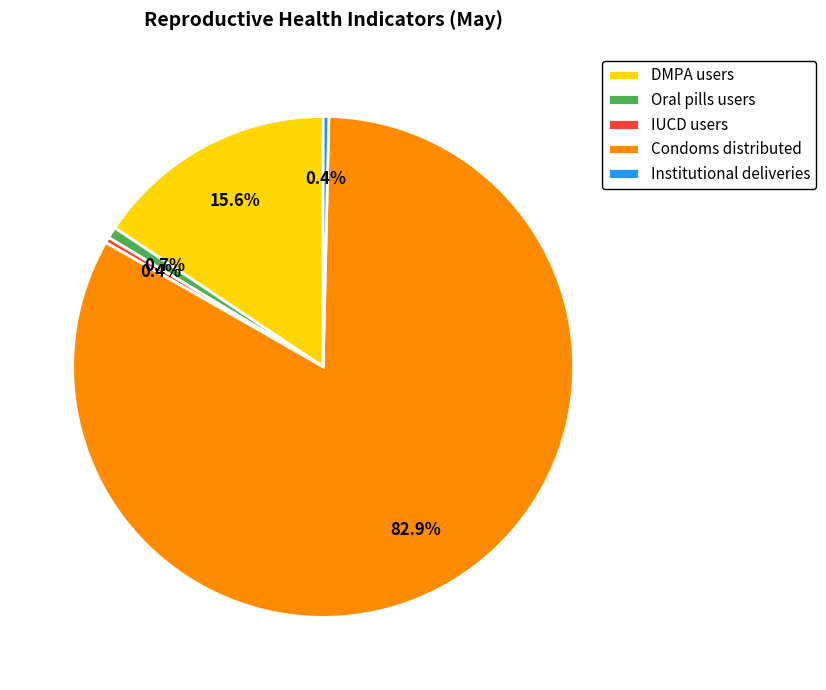

The DMPA users slice represents 4% of the pie. True or false?

False